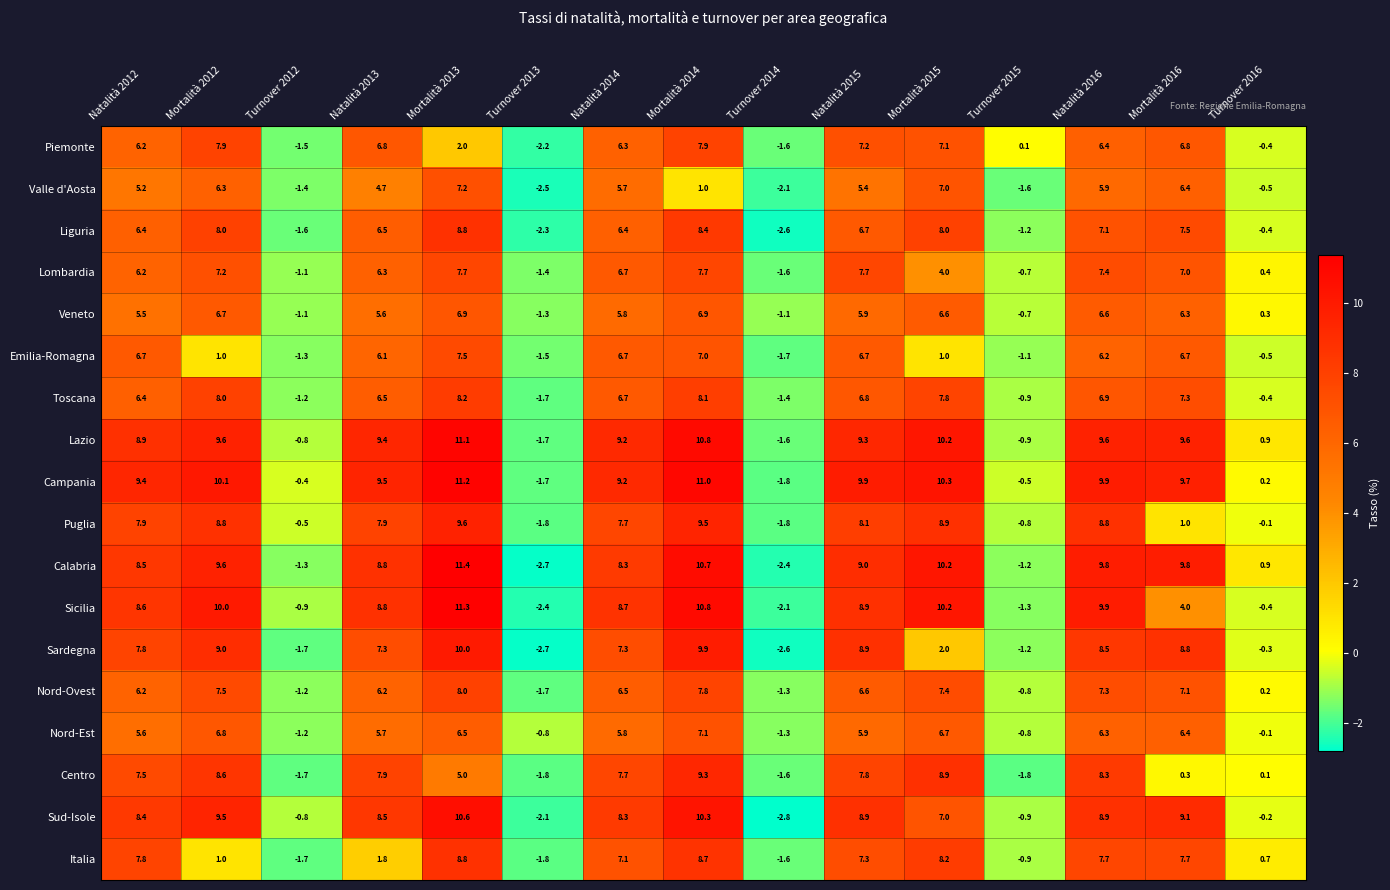

Which series has the largest total across all categories?

Campania